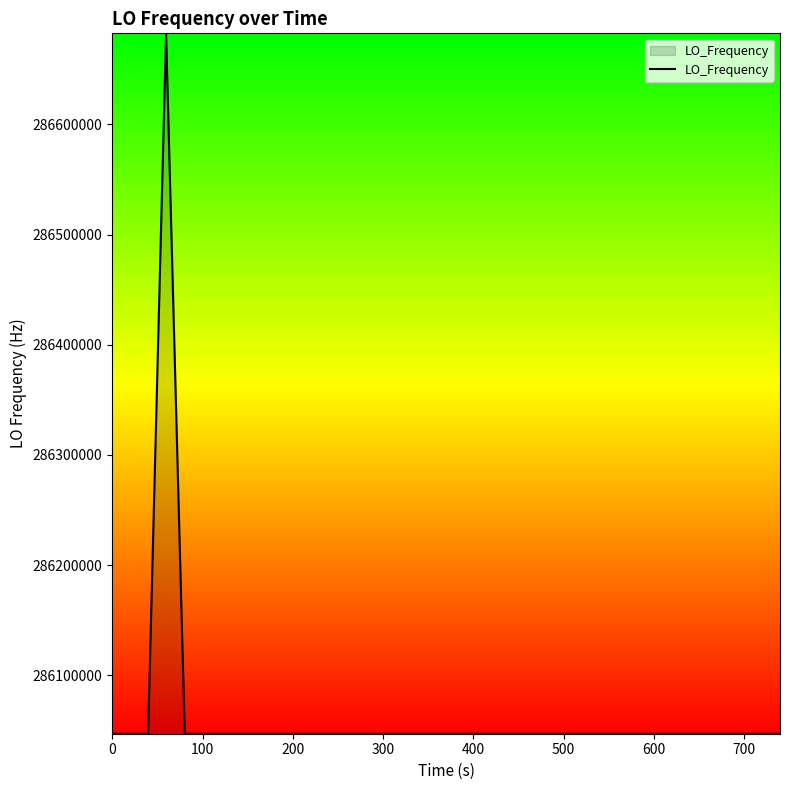

What is the difference between the maximum and minimum values?

635706.1